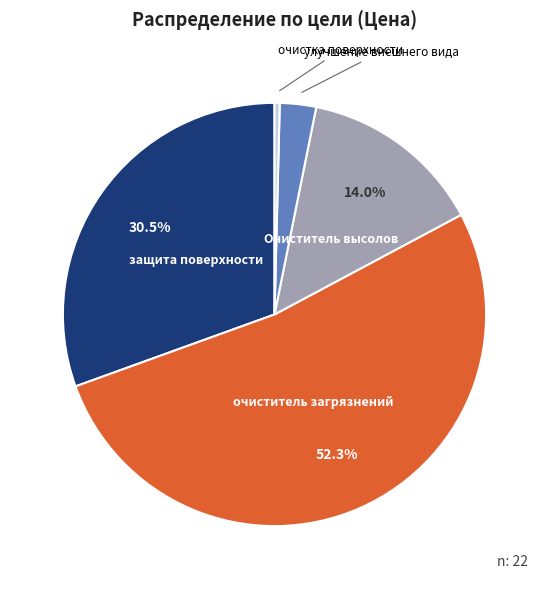

Does any single category account for the majority?

Yes